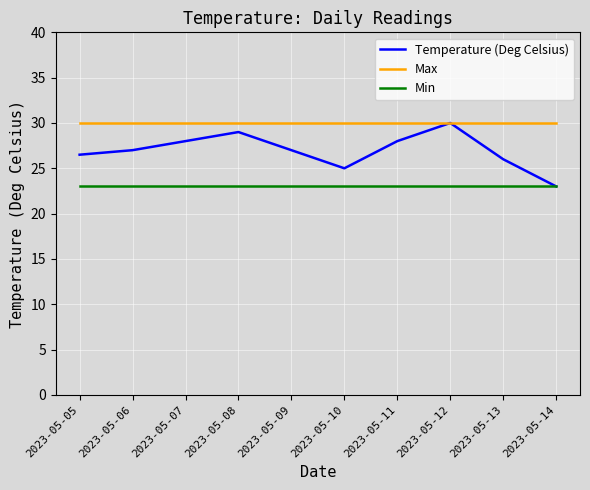

What is the highest value of the Temperature (Deg Celsius) series?

30.0